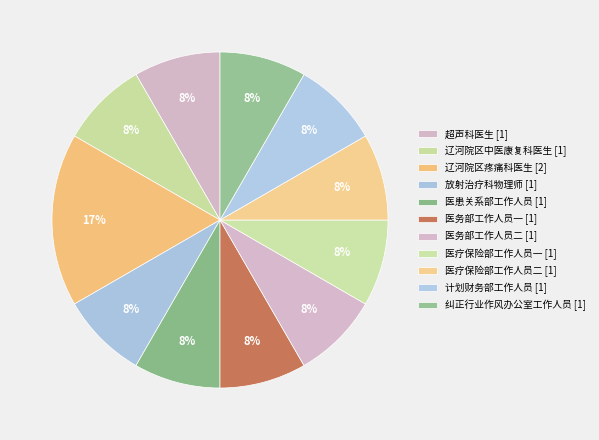

What is the change in value from 辽河院区疼痛科医生 to 纠正行业作风办公室工作人员?

-1